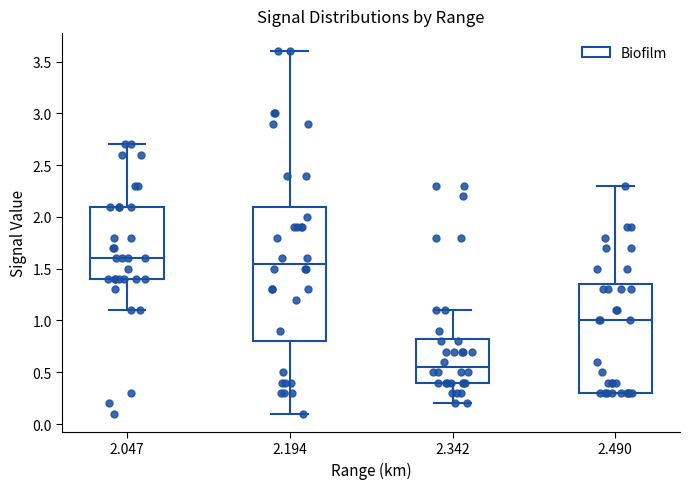

Where does the median line of the box at x = 2.194 sit on the y-axis? The values are not printed on the chart, so give them approximately, as read against the axis.

1.55